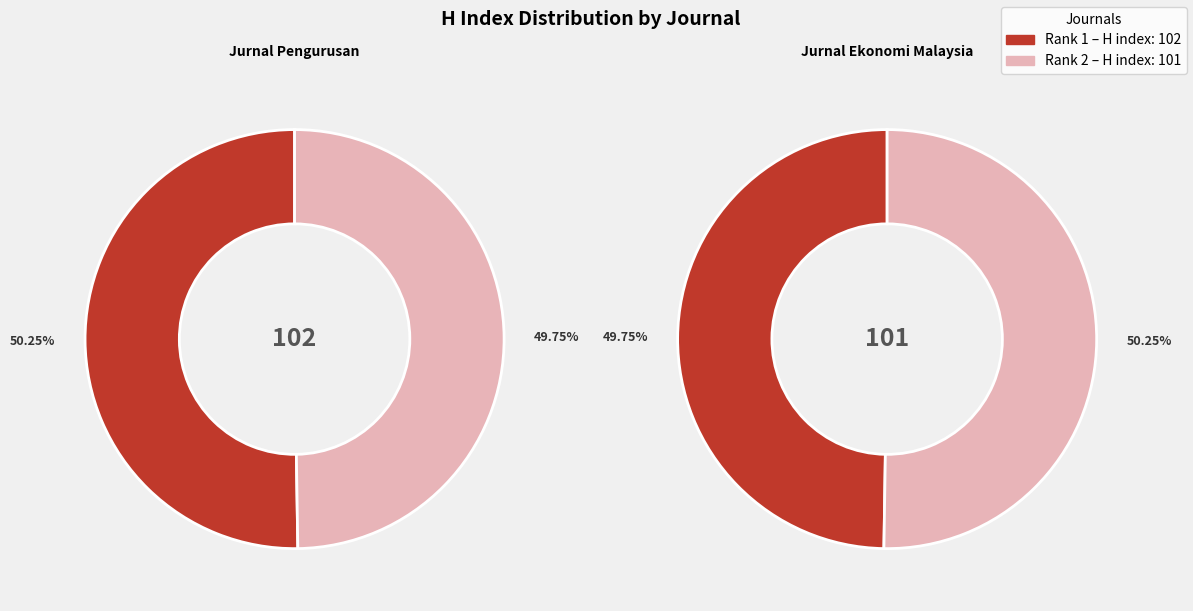

How many segments does this pie chart have?

2